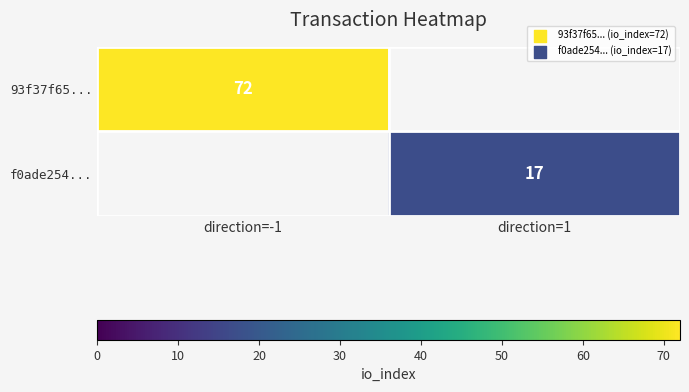

The f0ade254... series shows 22 at direction=1. True or false?

False